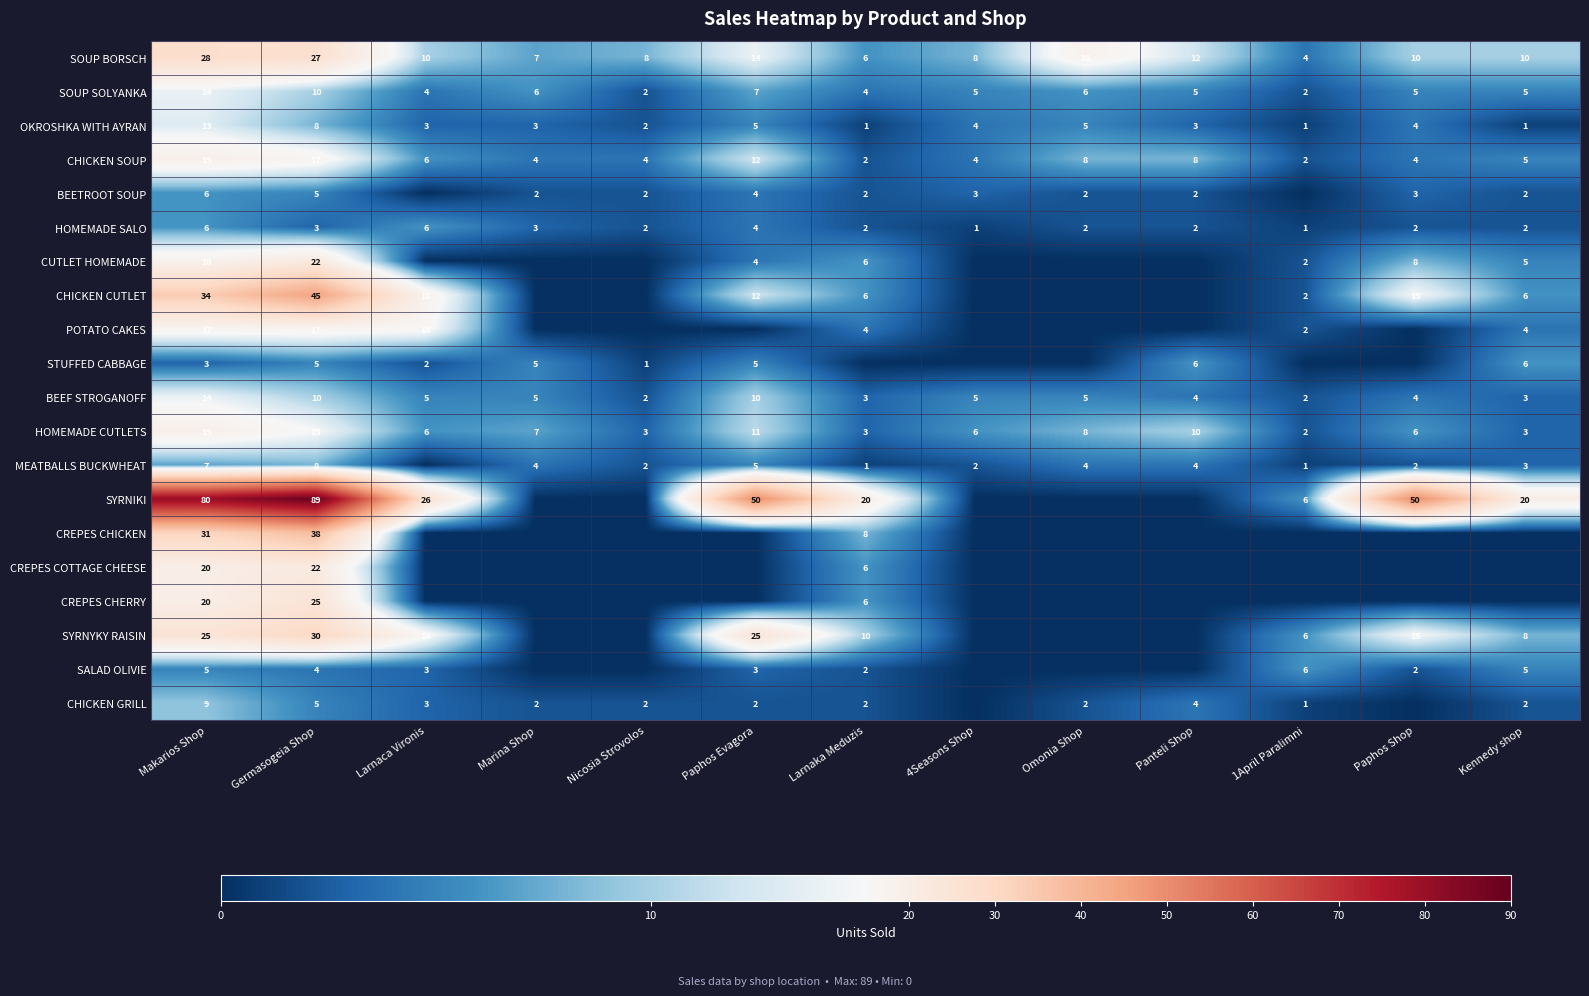

What is the spread (max minus min) of values at Germasogeia Shop?

86